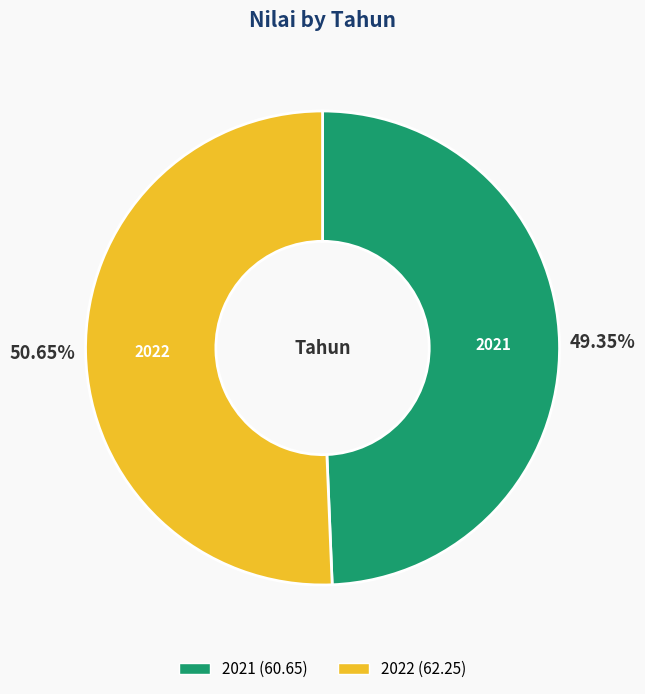

Which category has the biggest portion of the pie?

2022